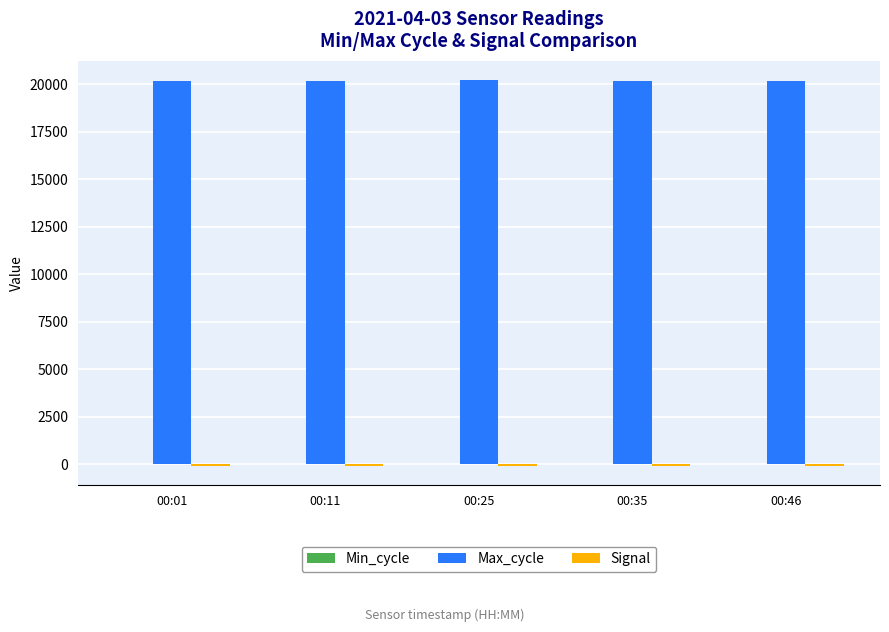

What is the highest value of the Max_cycle series?

20214